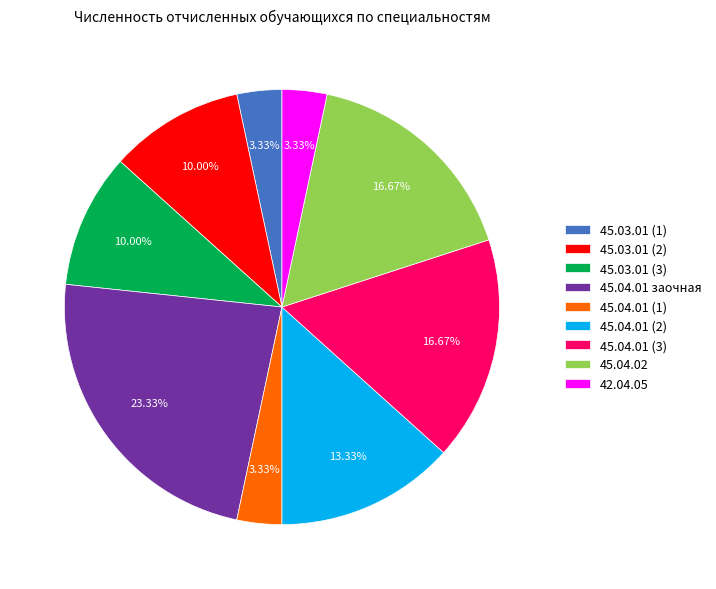

To the nearest percent, what is the difference between the largest and smallest slice percentages?

20%